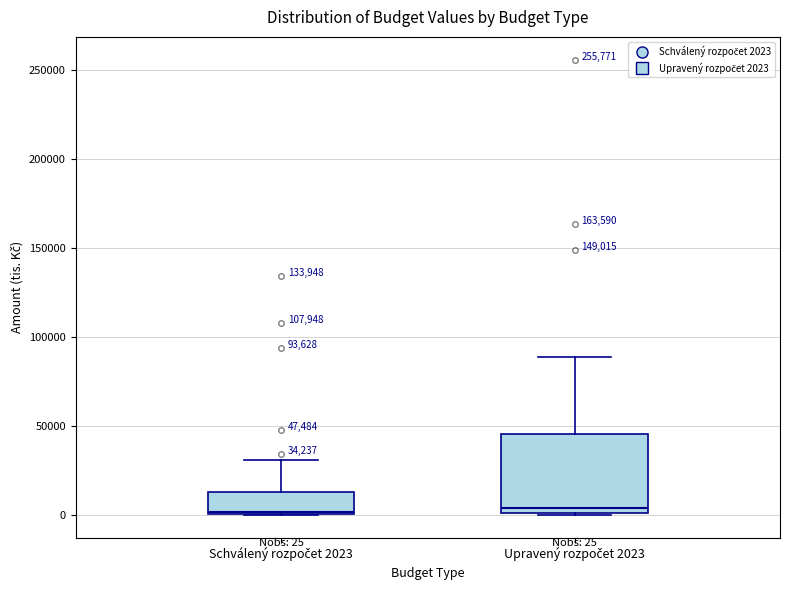

Comparing the boxes themselves (not the whiskers), which one is the tallest?

Upravený rozpočet 2023